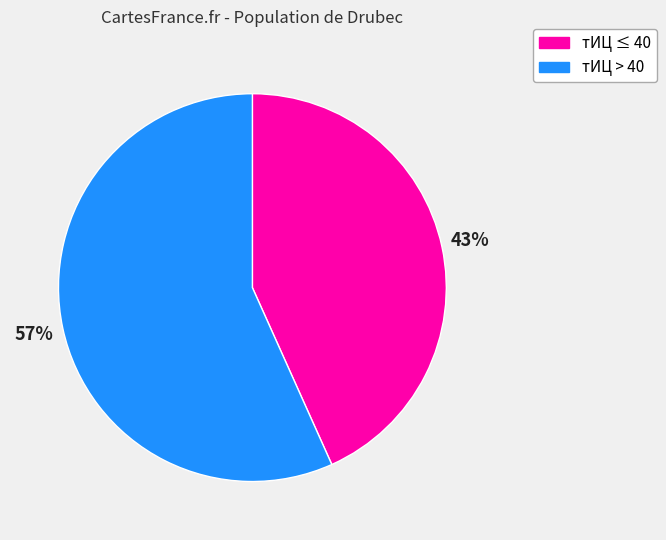

What is the smallest slice in the pie chart?

тИЦ ≤ 40